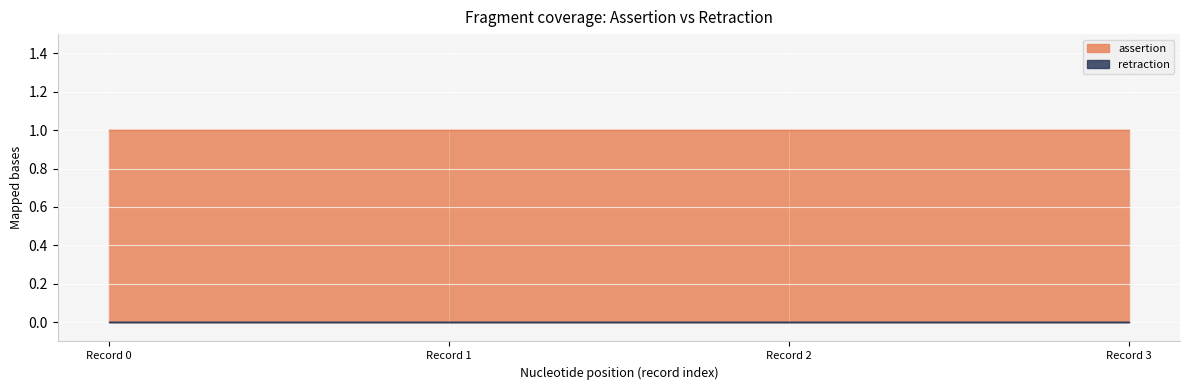

List the series in order of their peak value, lowest first.

retraction, assertion